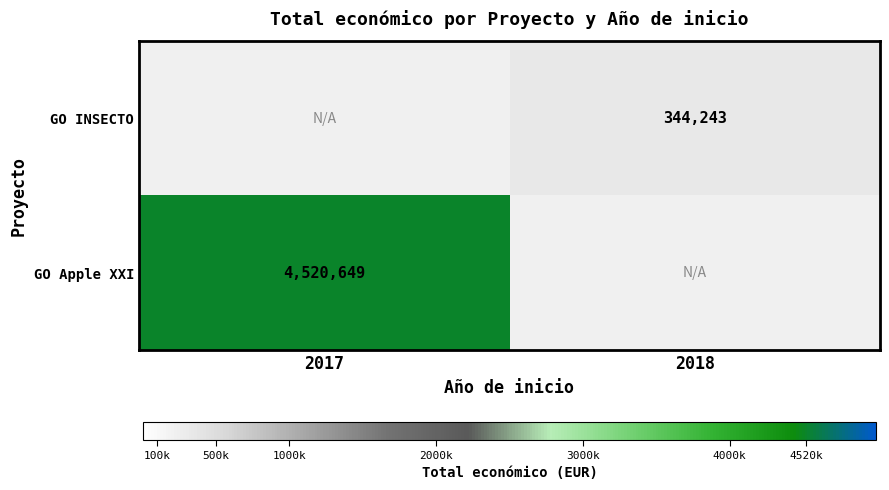

The GO Apple XXI series shows 2664608 at 2017. True or false?

False